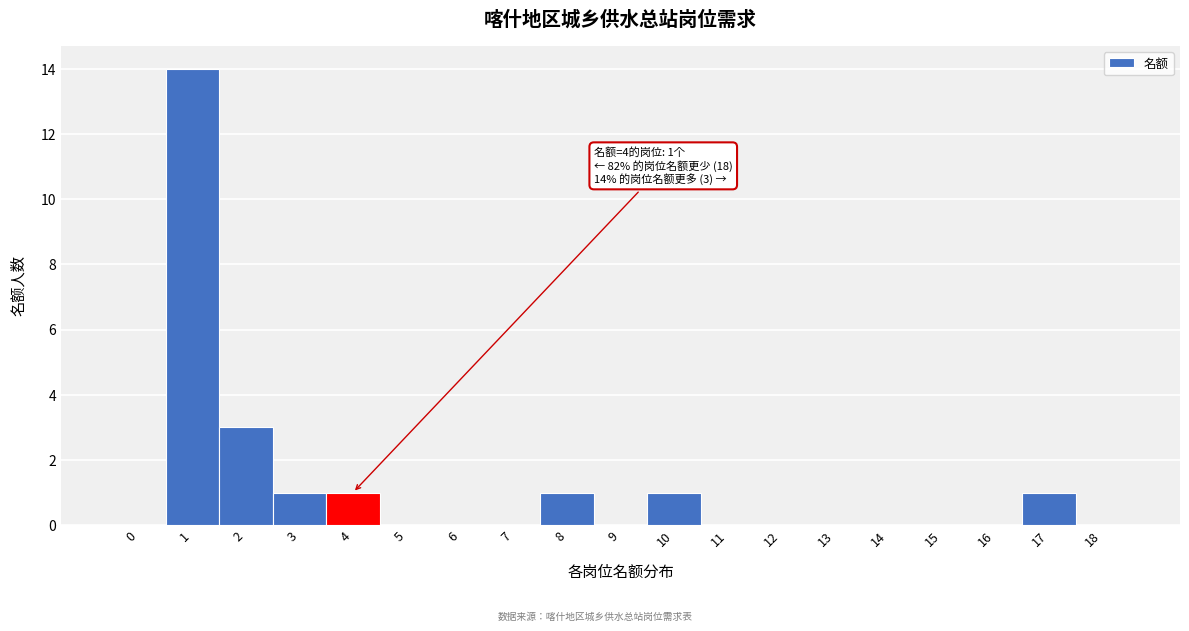

True or false: the data shows -5 at 7.

False